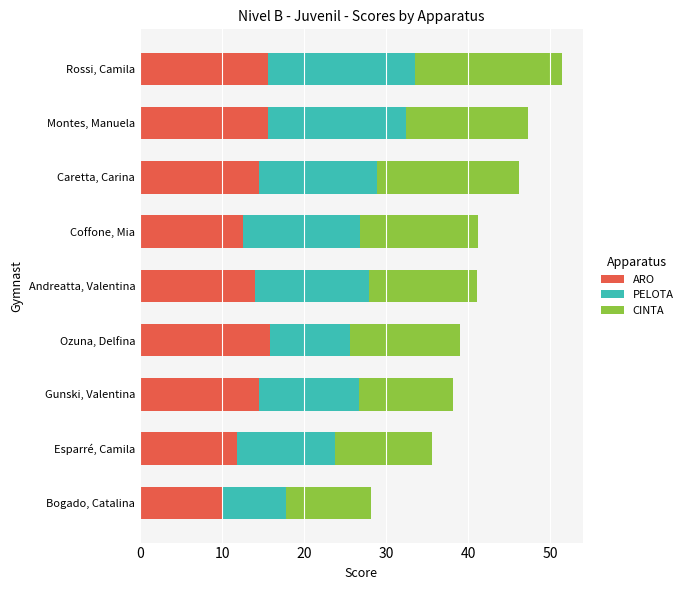

At which category is the sum across all series the highest?

Rossi, Camila